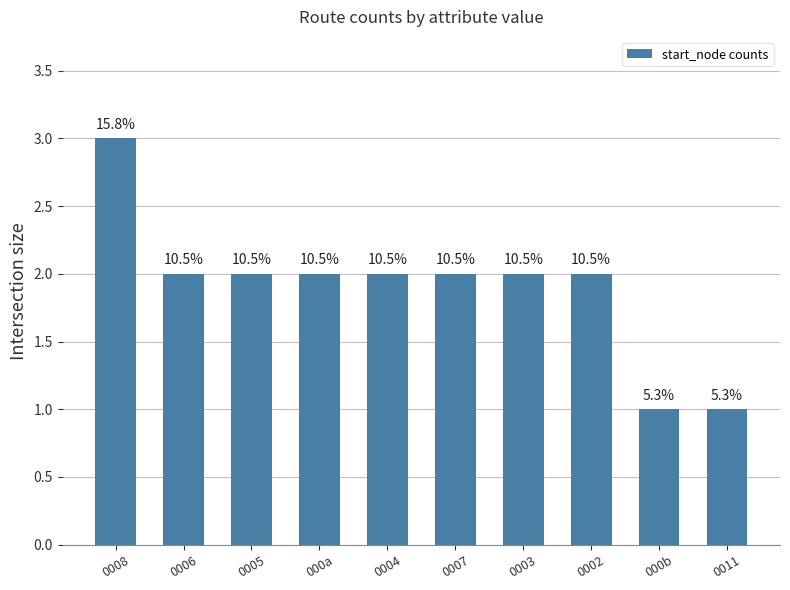

How many bars are there in total?

10